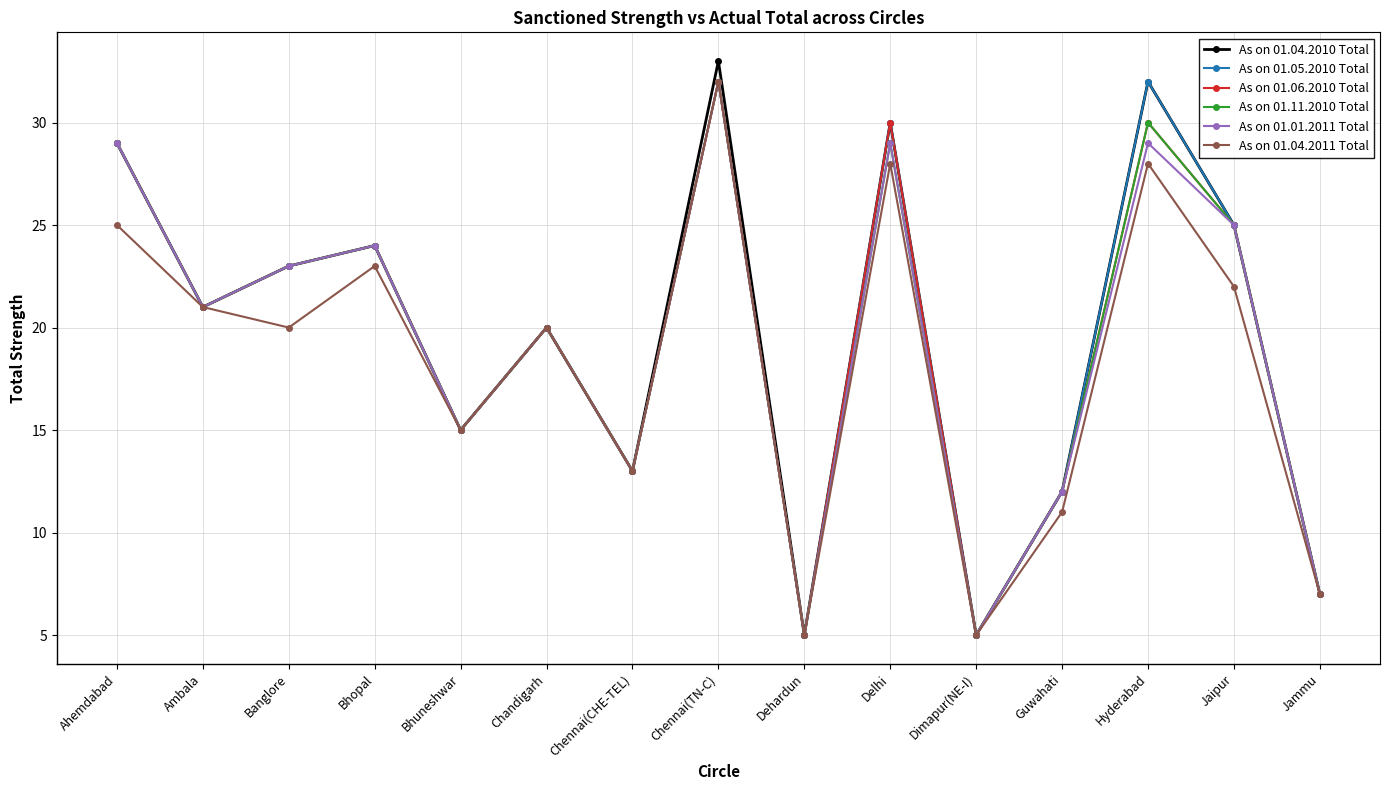

Which category has the highest value across all series?

Chennai(TN-C)